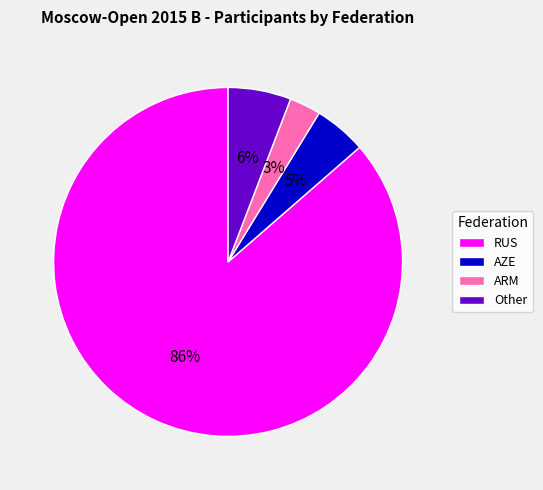

To the nearest percent, what is the average slice percentage?

25%